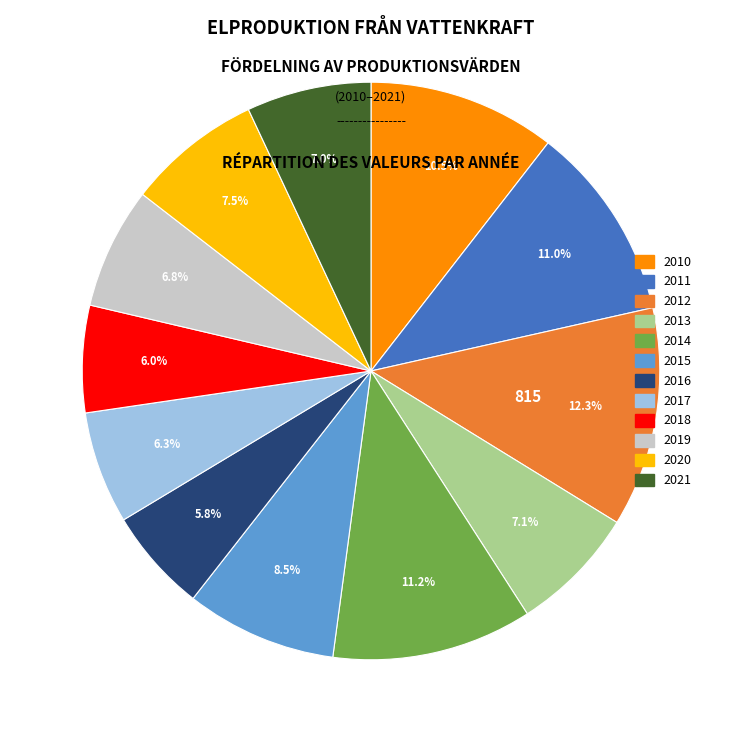

Count the number of slices in the pie.

12